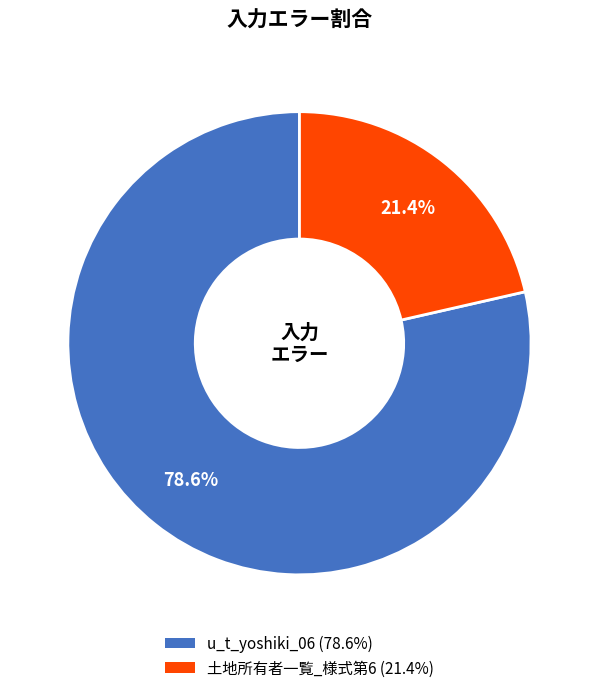

Rank the categories by value from highest to lowest.

u_t_yoshiki_06, 土地所有者一覧_様式第6